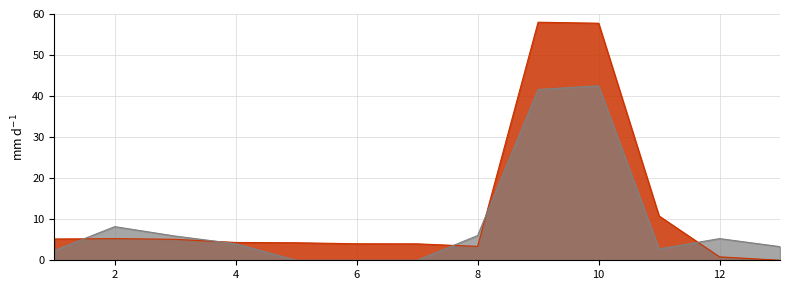

Does the chart display data point markers on the line(s)?

No